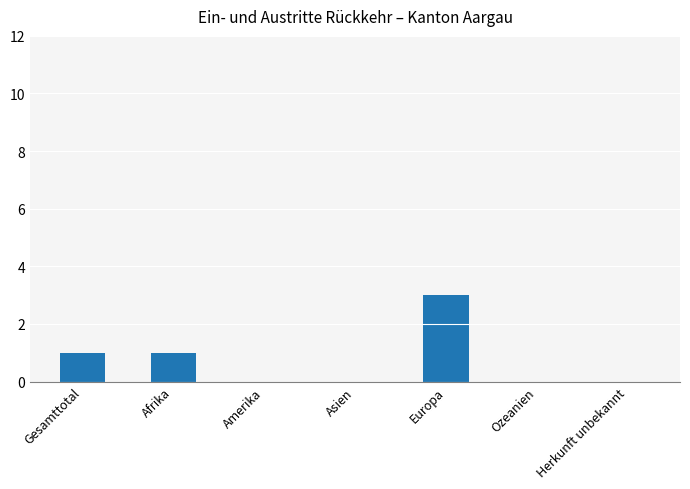

What is the greatest value displayed?

3